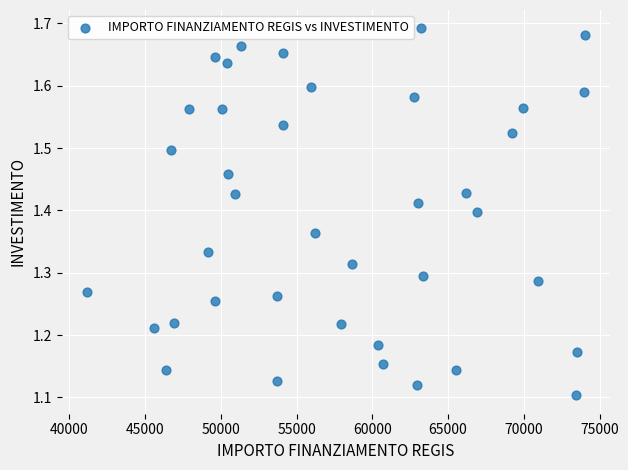

What is the range of X values (max minus min)?

32919.0